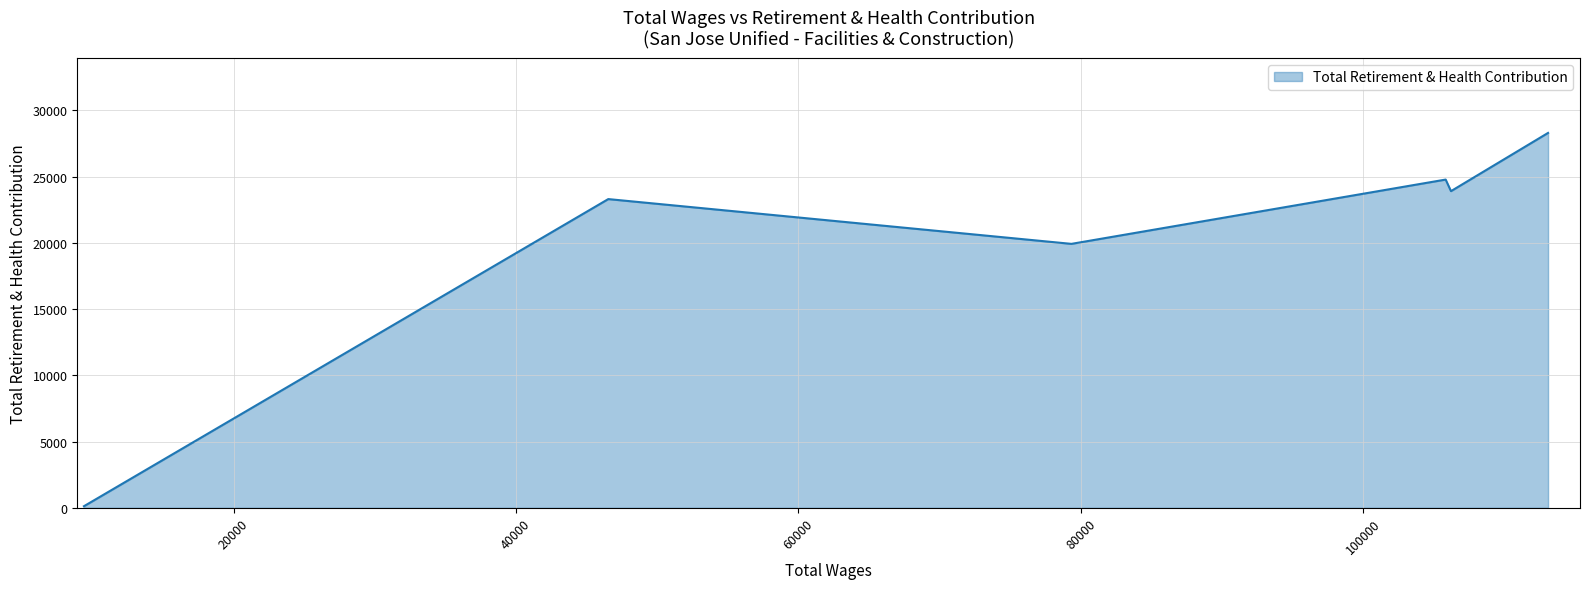

True or false: the data has more than 2 interior local peaks.

False